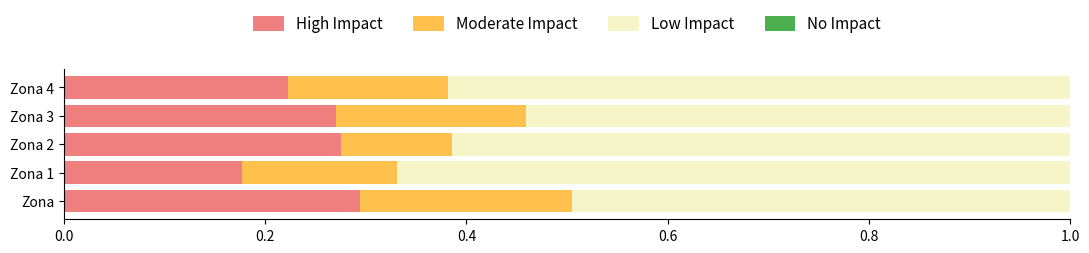

True or false: High Impact has a value of 0.3 at Zona 1.

False